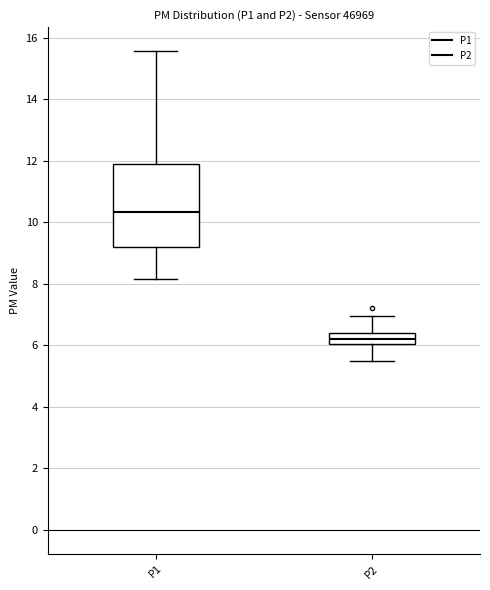

Comparing the boxes themselves (not the whiskers), which one is the tallest?

P1